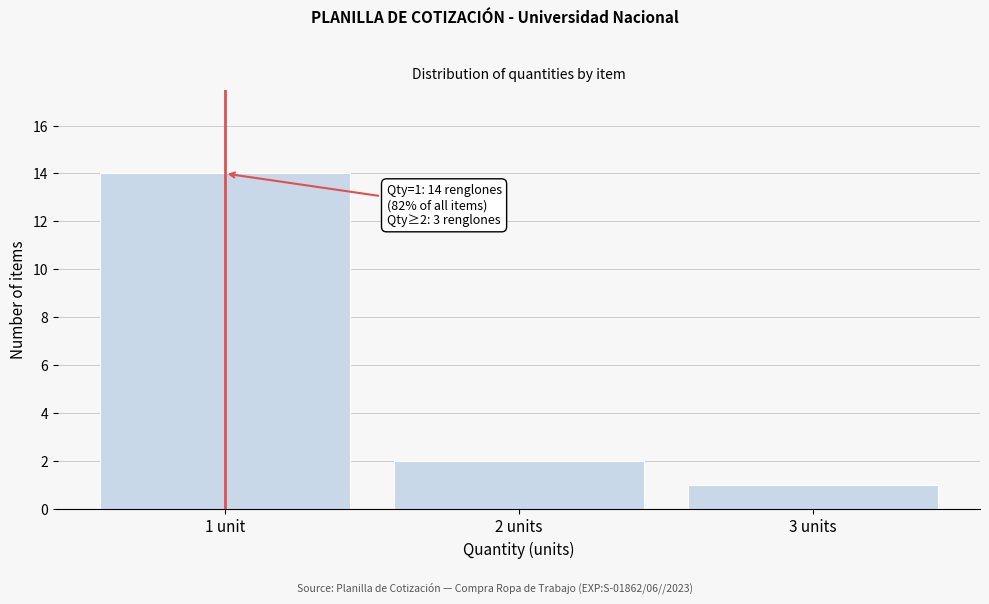

Reading left to right, extract all data points from this chart.

14	2	1